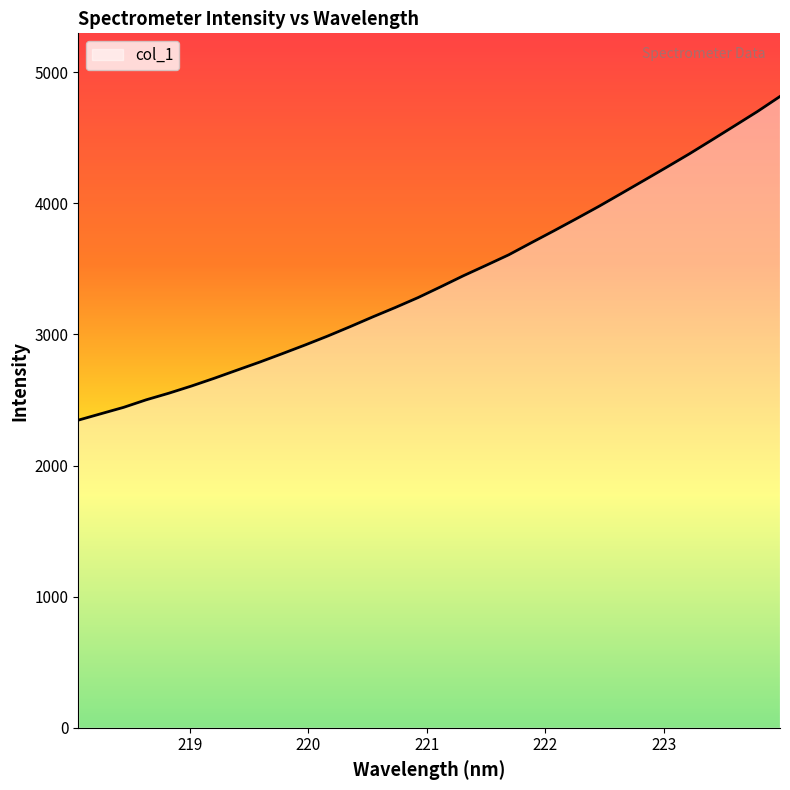

What is the minimum value shown in the chart?

2346.0